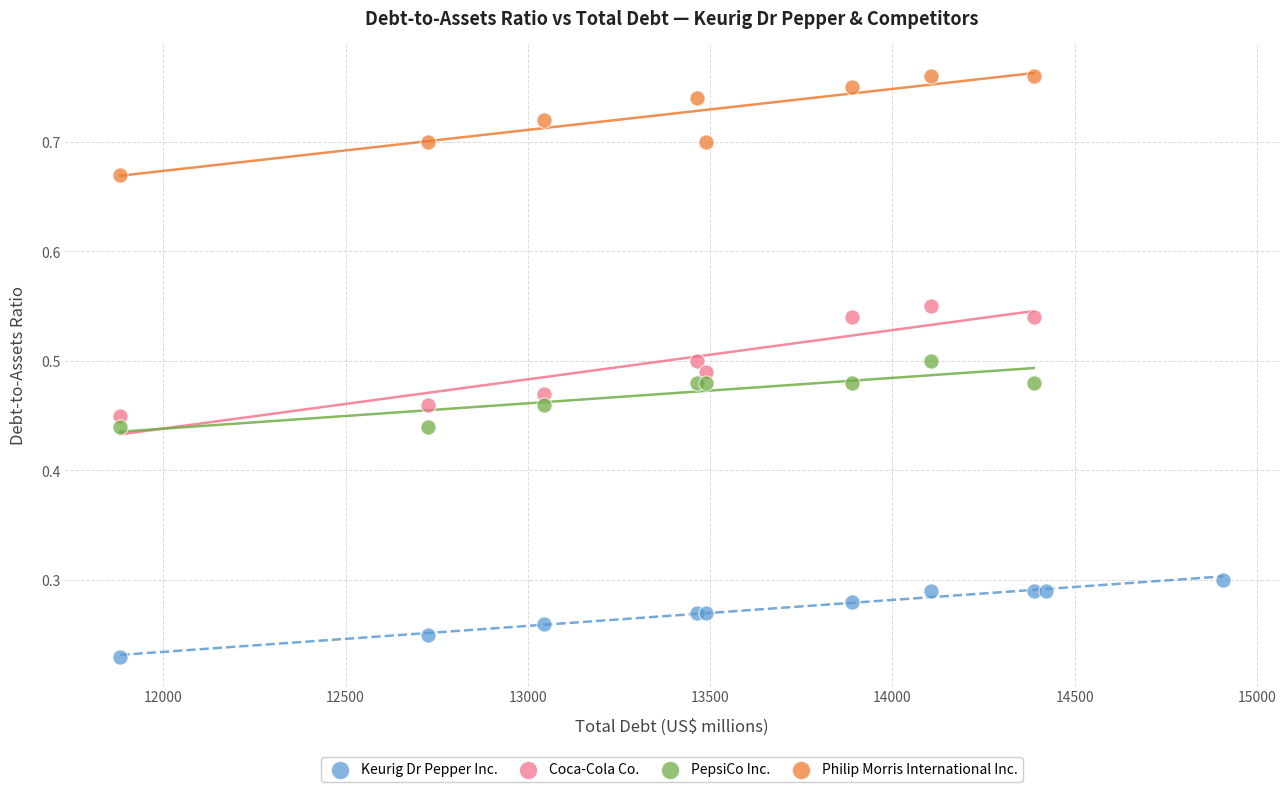

Which series contains the lowest Y value?

Keurig Dr Pepper Inc.